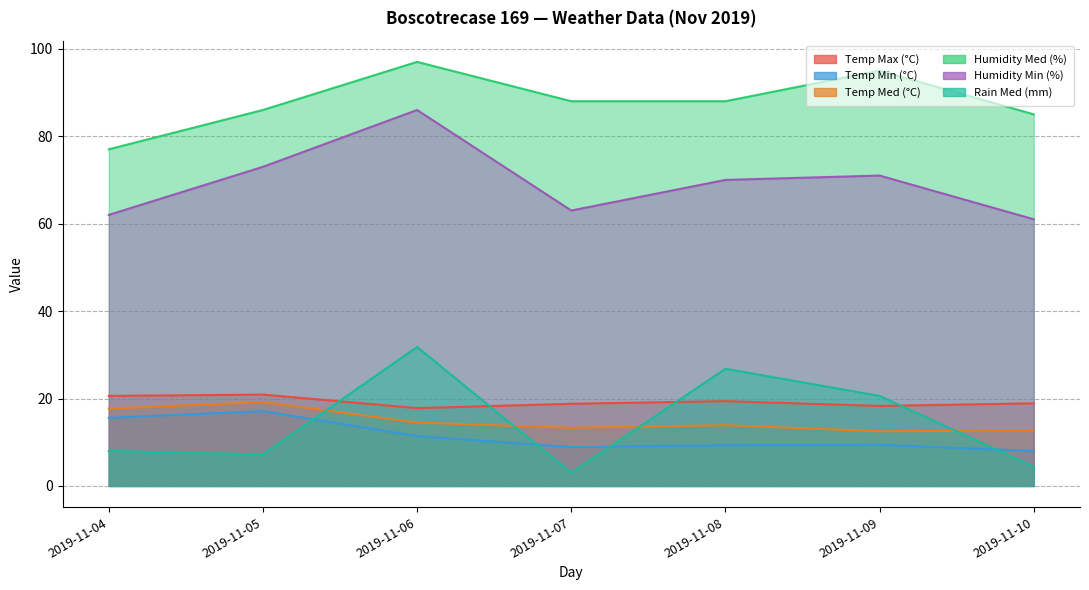

Which series has the largest total across all categories?

Humidity Med (%)